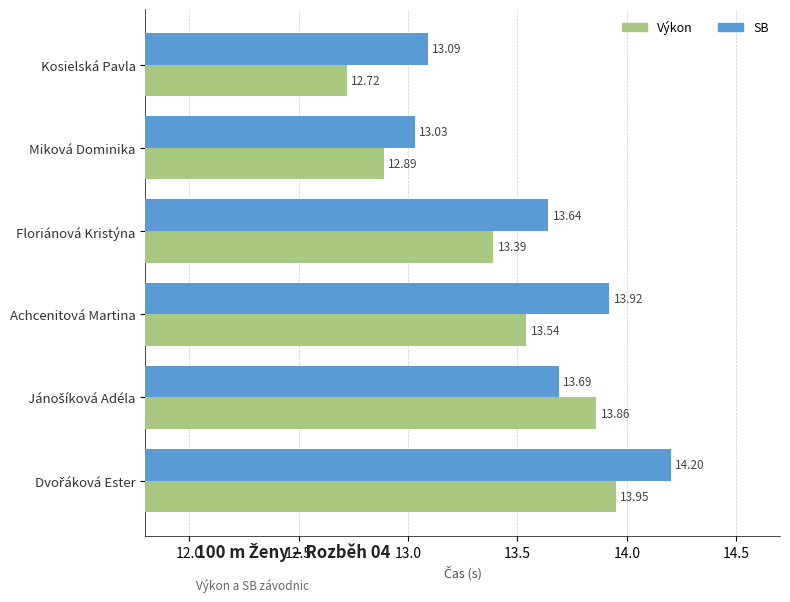

List the series in order of their peak value, lowest first.

Výkon, SB